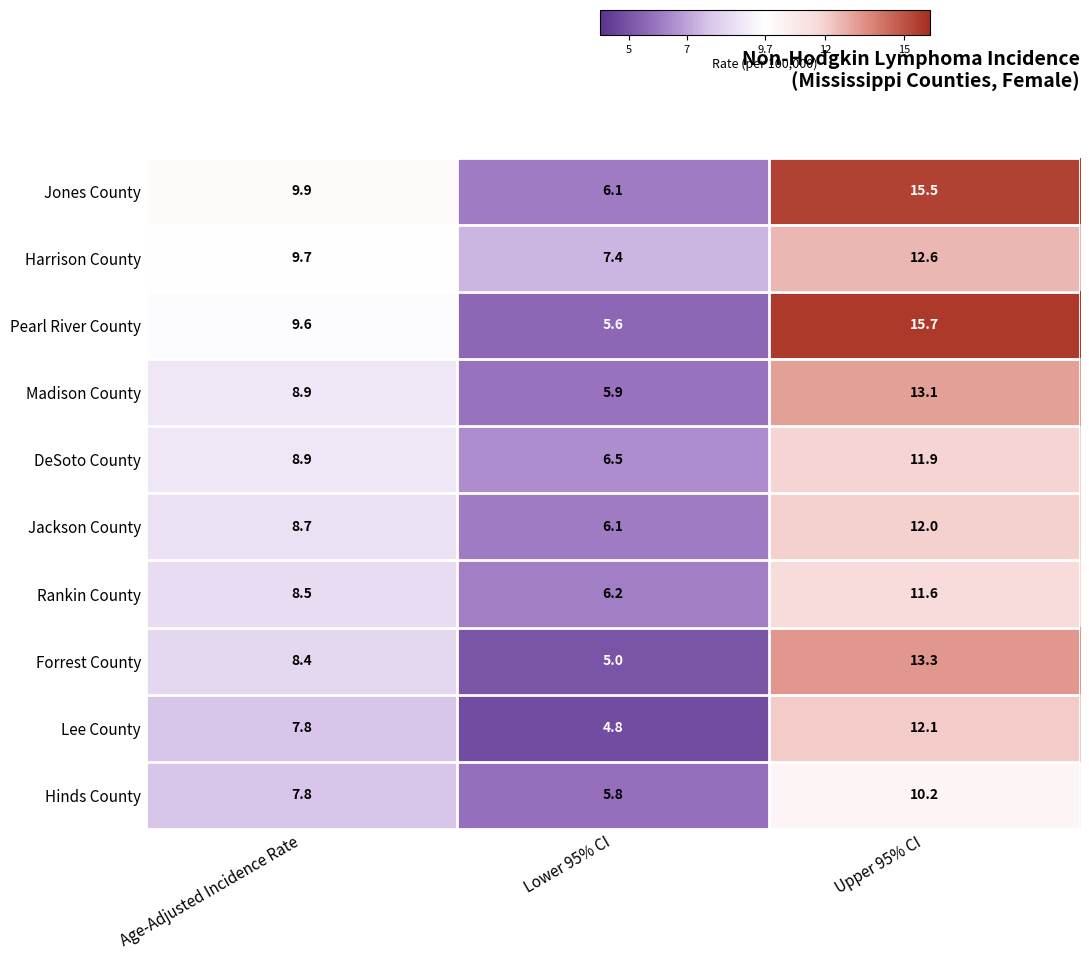

What is the average value of the Hinds County series?

7.9